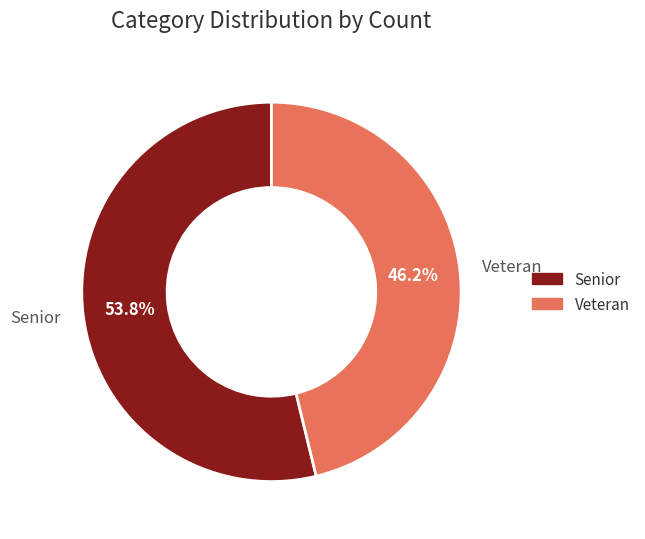

Which slice is the largest?

Senior